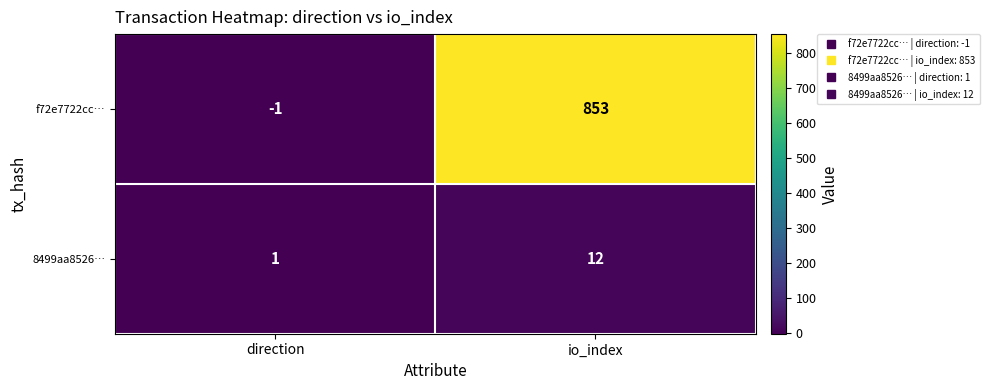

How many data points does each series have?

2